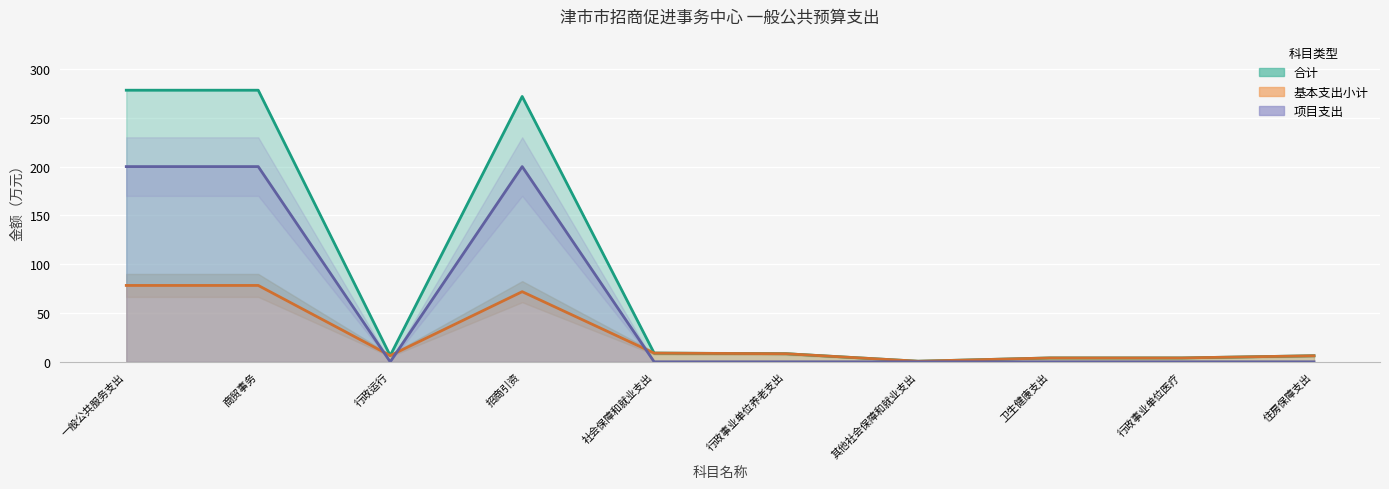

Which series ends up on top after the final intersection of 基本支出小计 and 项目支出?

基本支出小计